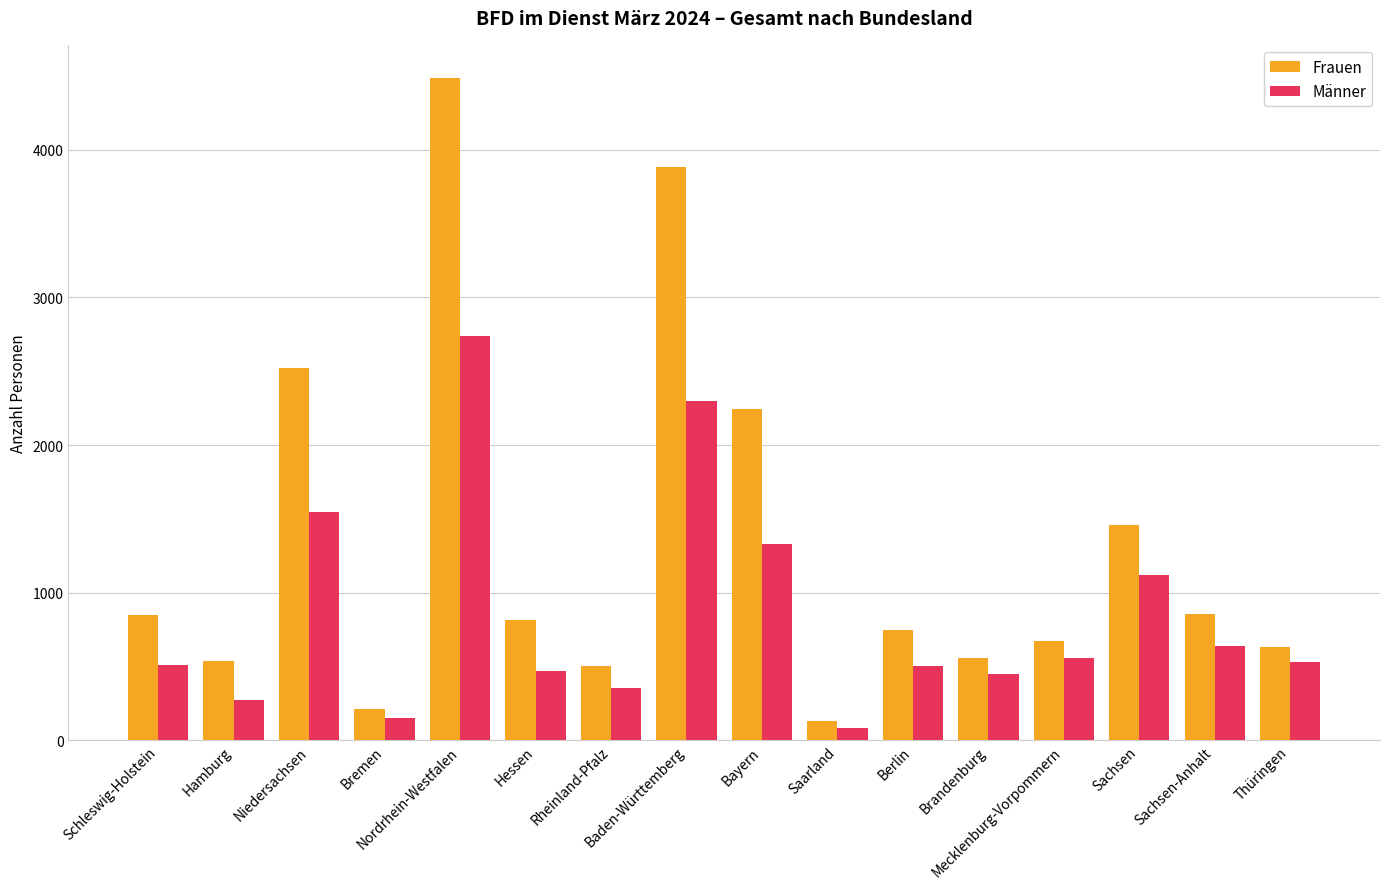

What position from the right is Berlin?

6